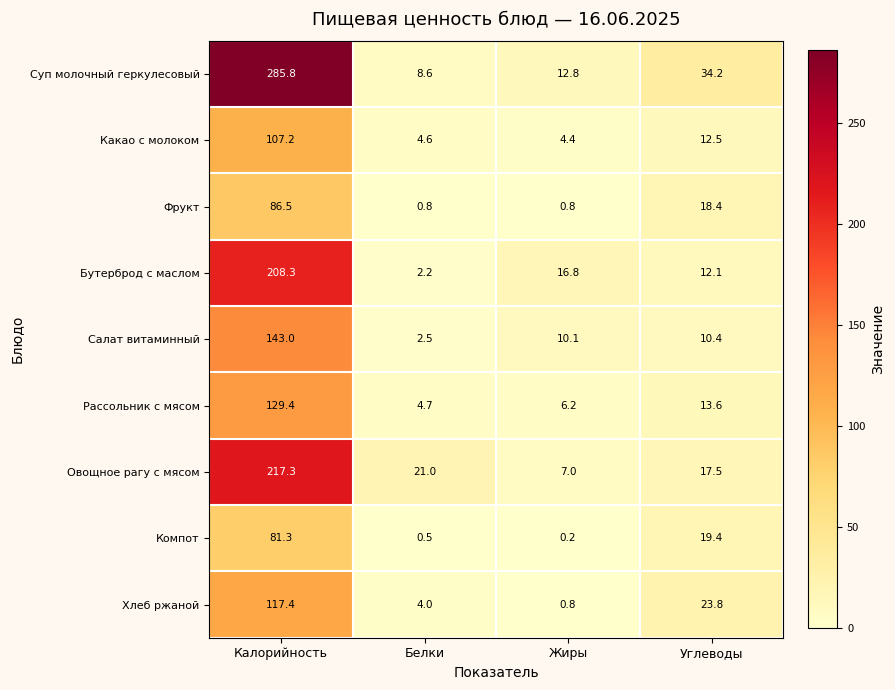

At which label does Какао с молоком reach its peak?

Калорийность